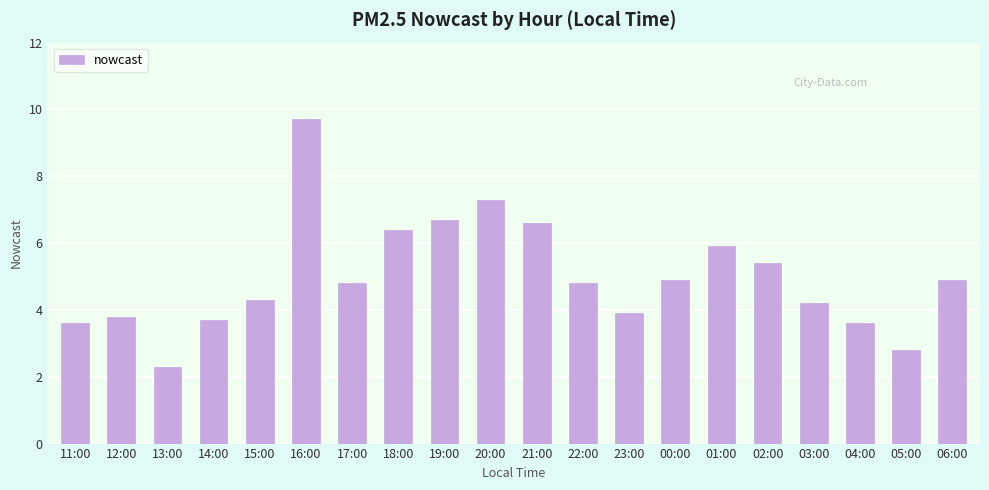

Which category has the lowest value across all series?

13:00